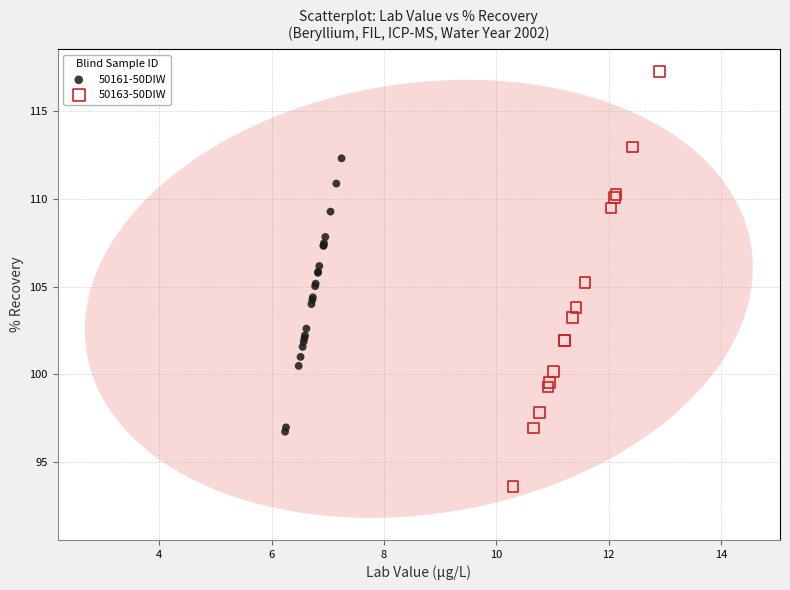

Which series has the widest spread of Y values?

50163-50DIW